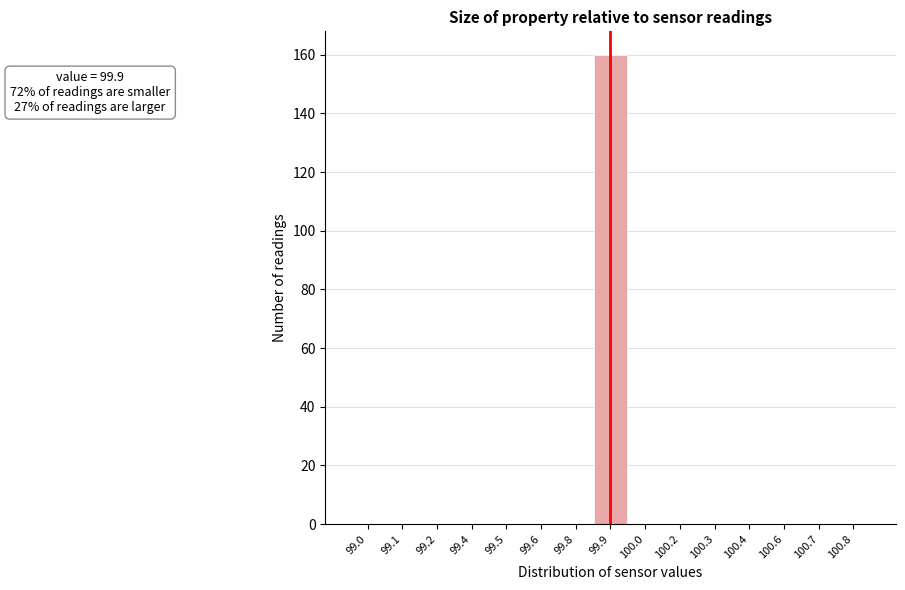

Reading left to right, list all the values displayed in this chart.

99.0=0	99.1=0	99.2=0	99.4=0	99.5=0	99.6=0	99.8=0	99.9=160	100.0=0	100.2=0	100.3=0	100.4=0	100.6=0	100.7=0	100.8=0